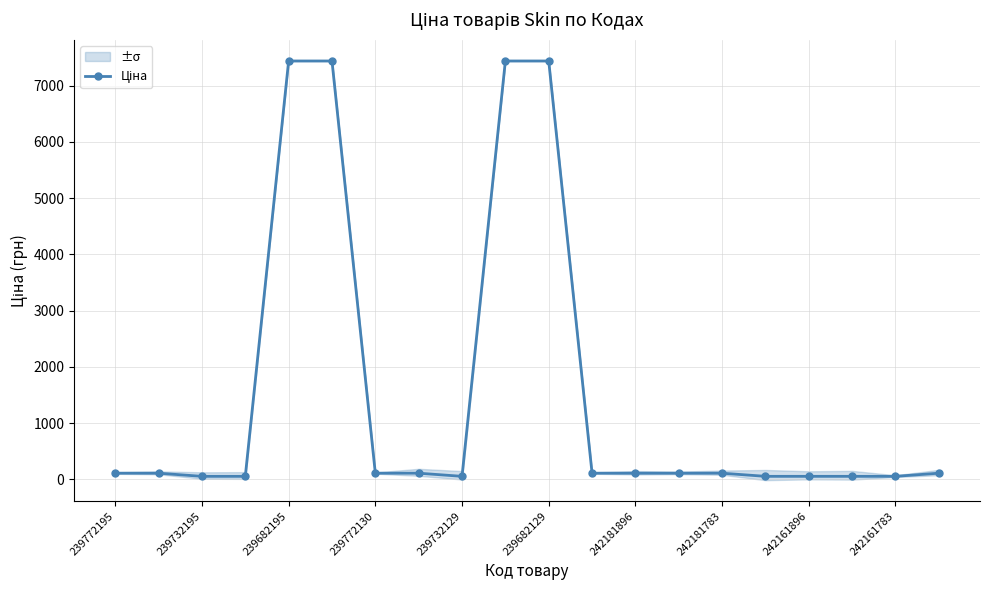

What is the value of the 9th point from the left?

55.9